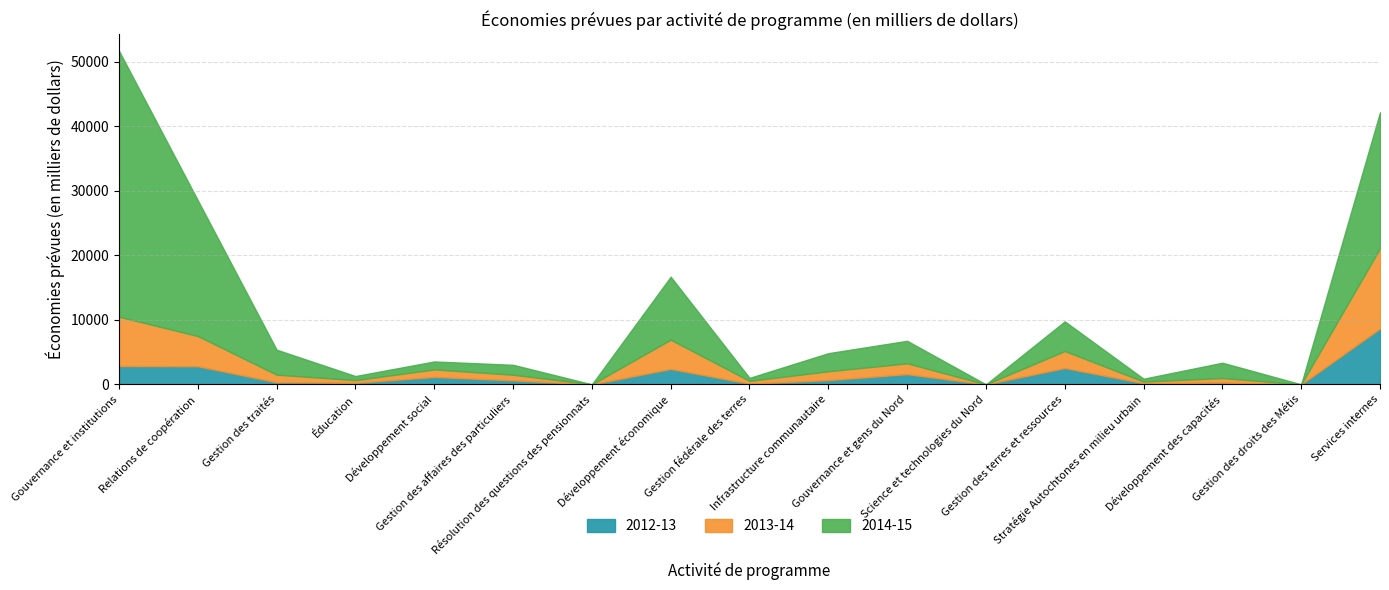

Where is the first local maximum for 2014-15?

Gestion des affaires des particuliers